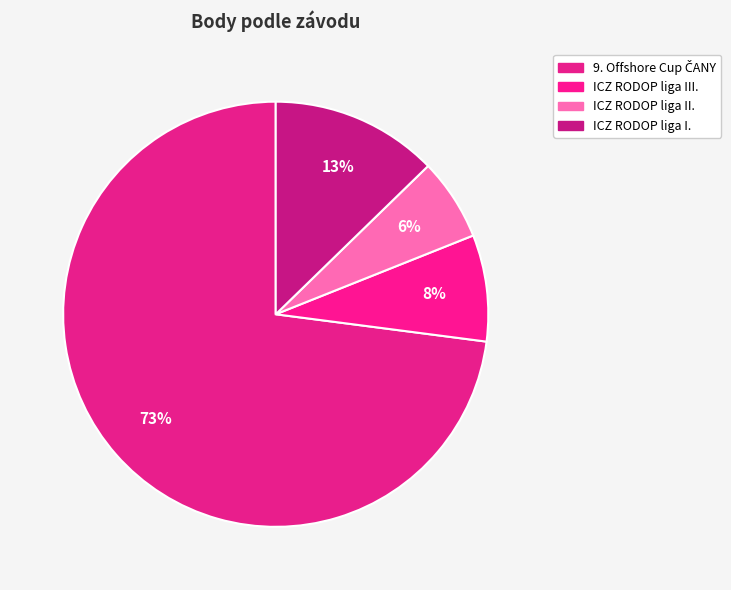

Count the number of slices in the pie.

4